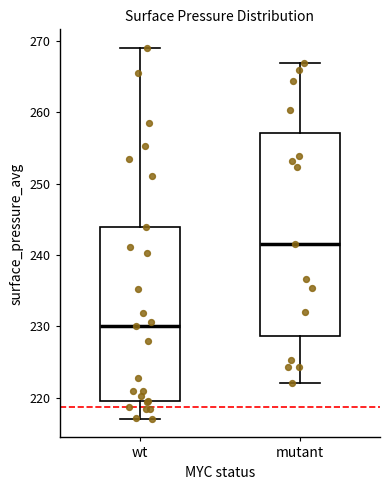

Where does the upper whisker of the box for mutant end on the y-axis? The values are not printed on the chart, so give them approximately, as read against the axis.

267